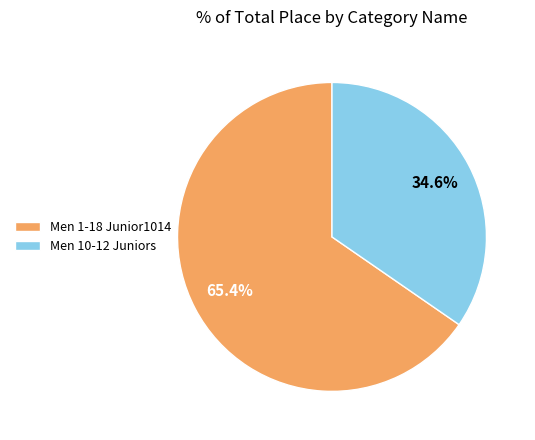

How many slices are in this pie chart?

2